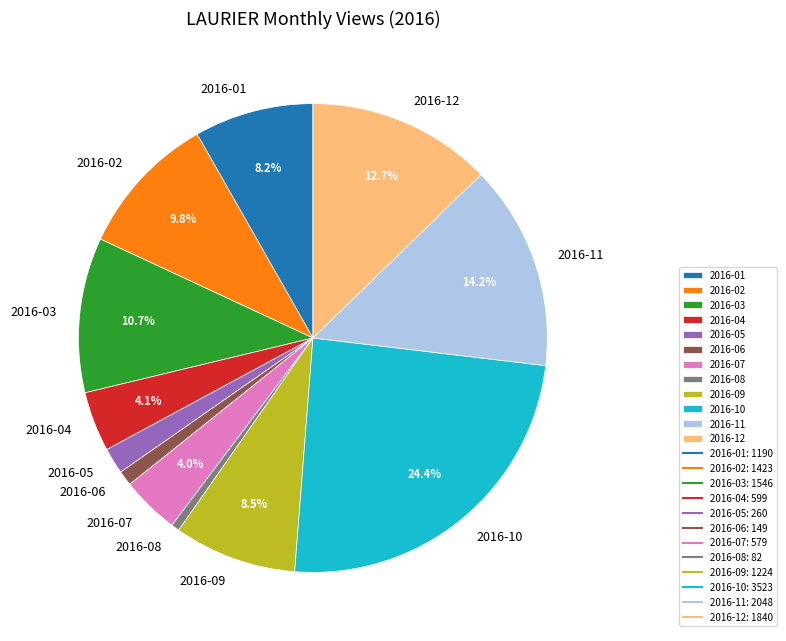

To the nearest percent, what percentage of the pie is 2016-06?

1%